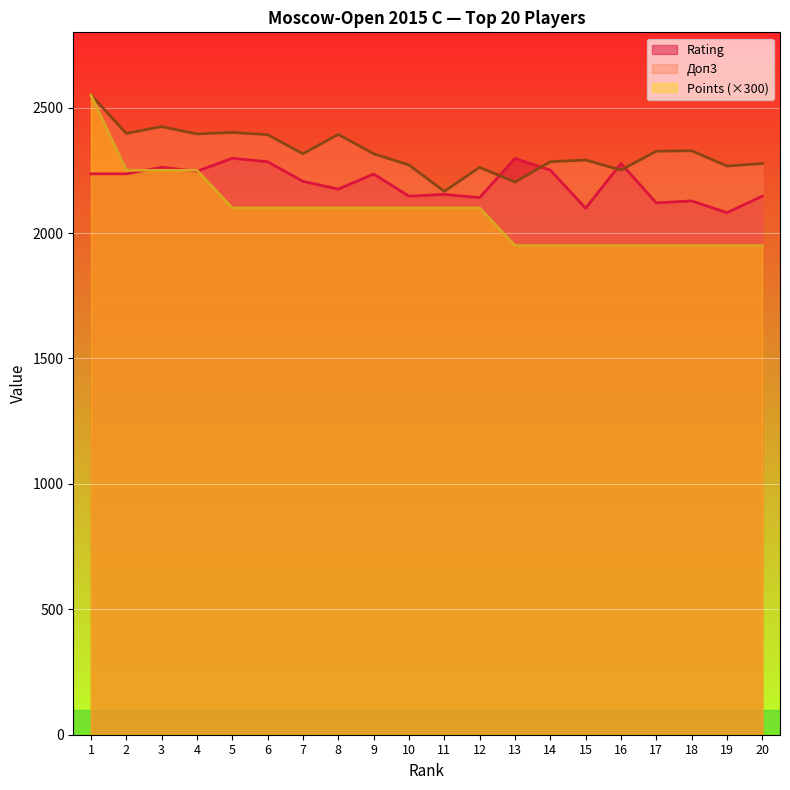

Is it true that Points equals 2100 at 5?

True